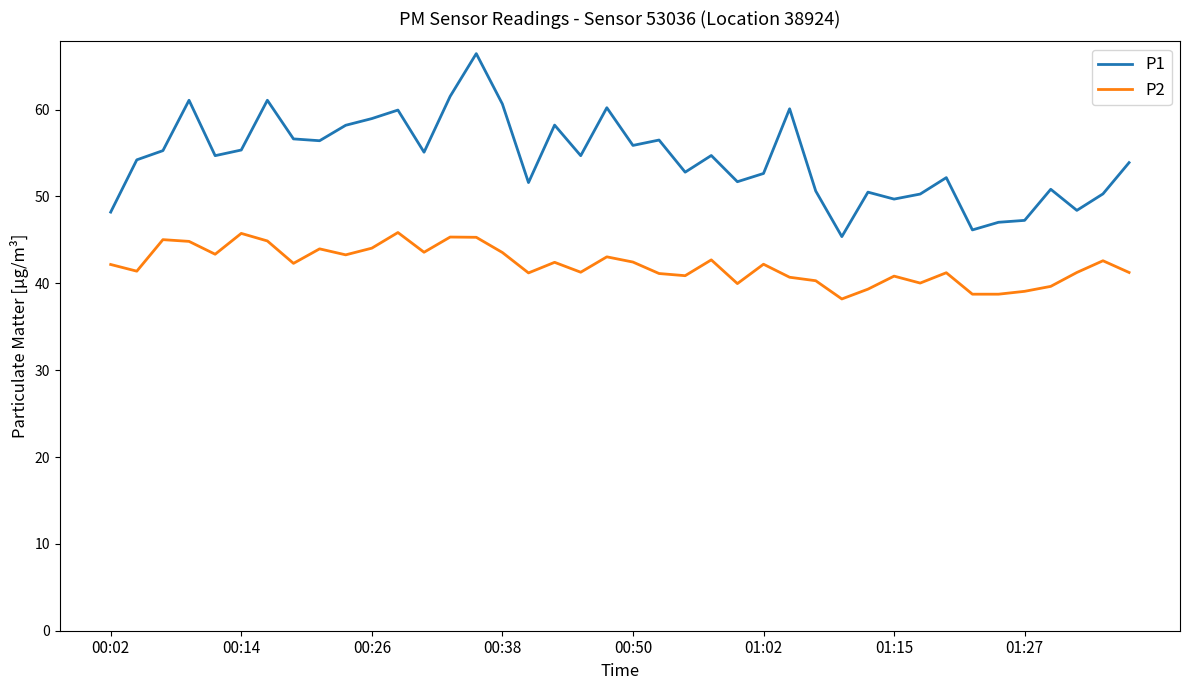

What is the sum of all P2 values?

1683.8